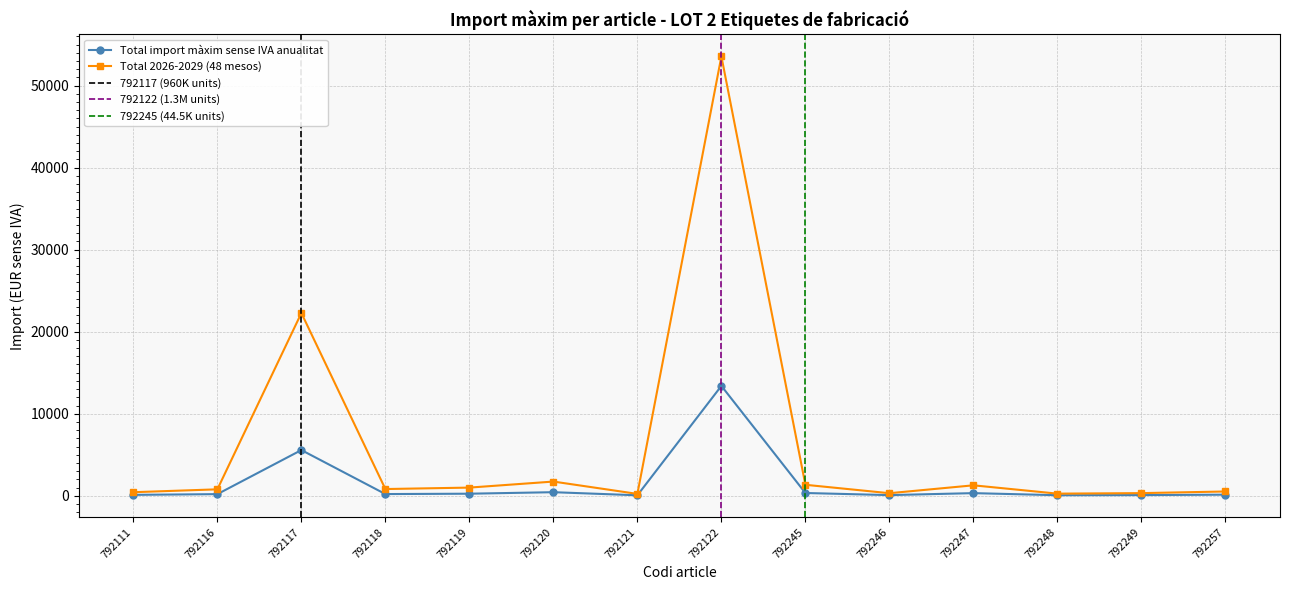

True or false: Total import màxim sense IVA anualitat has a value of 333.8 at 792245.

True